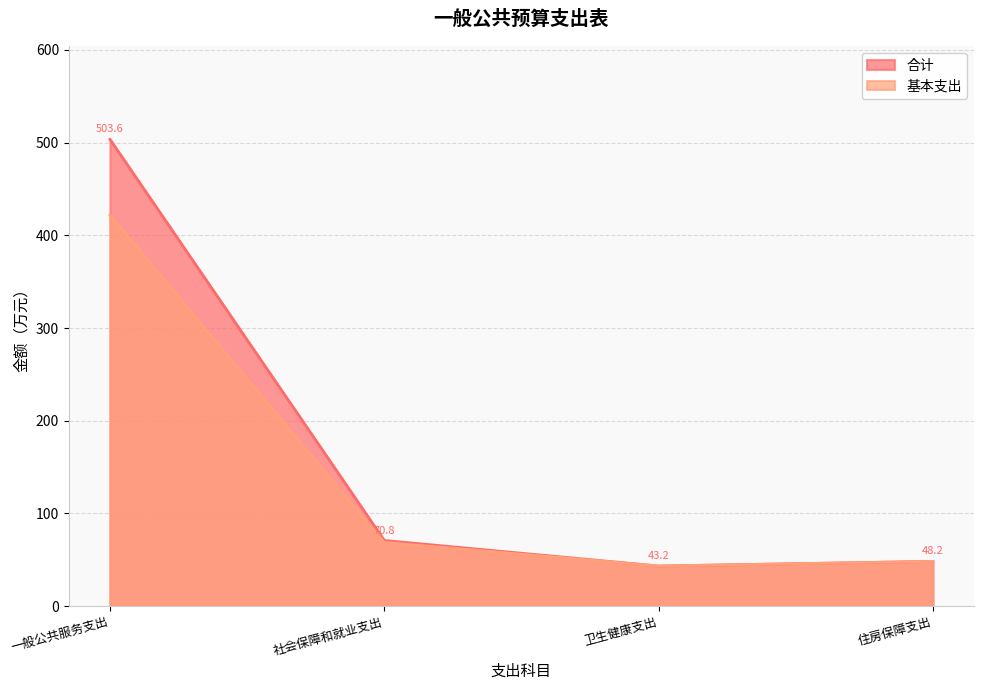

How many data points in 基本支出 are less than 68?

2